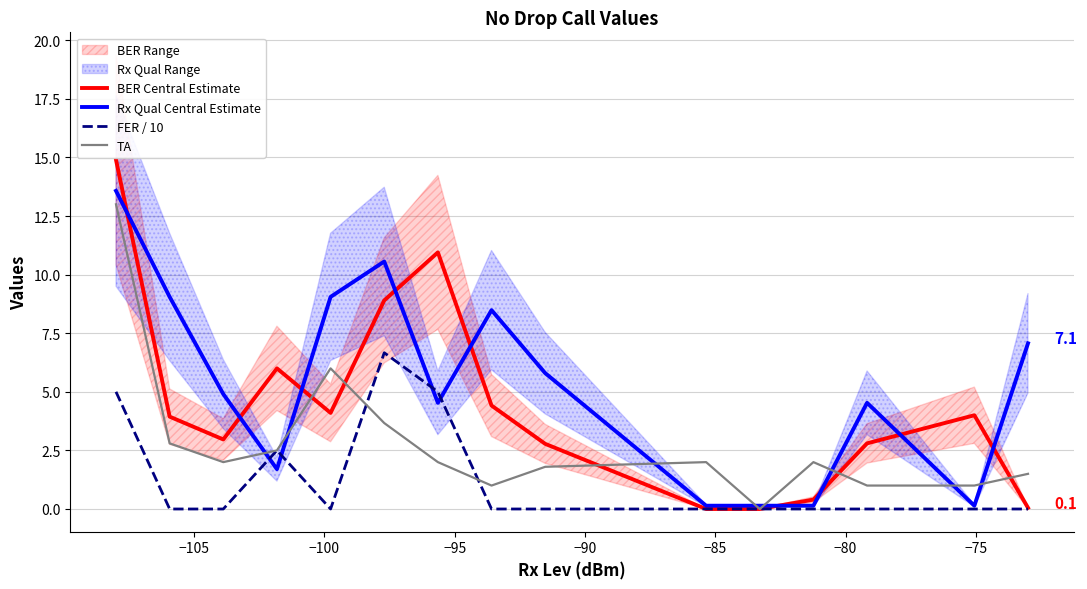

How many times do TA and Rx Qual Central Estimate cross each other?

8